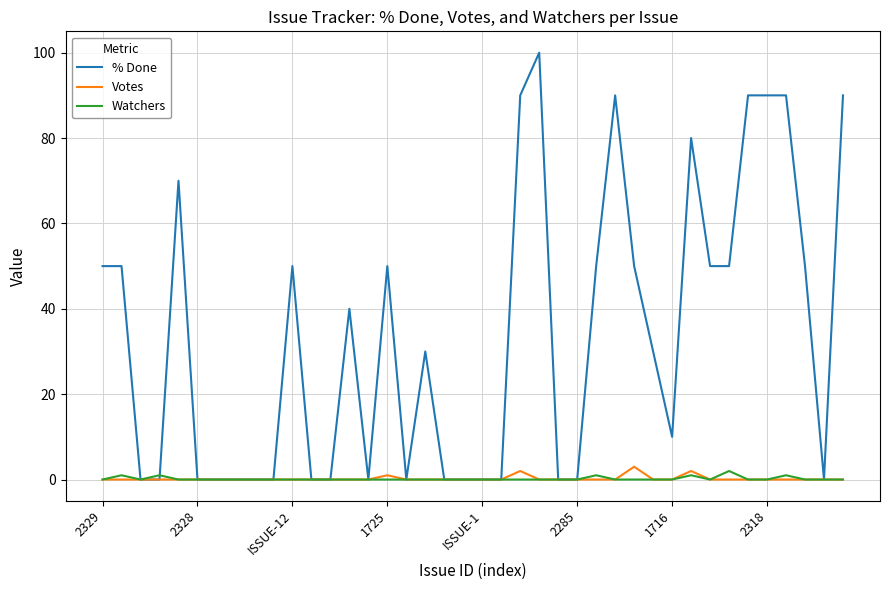

What is the maximum value shown in the chart?

100